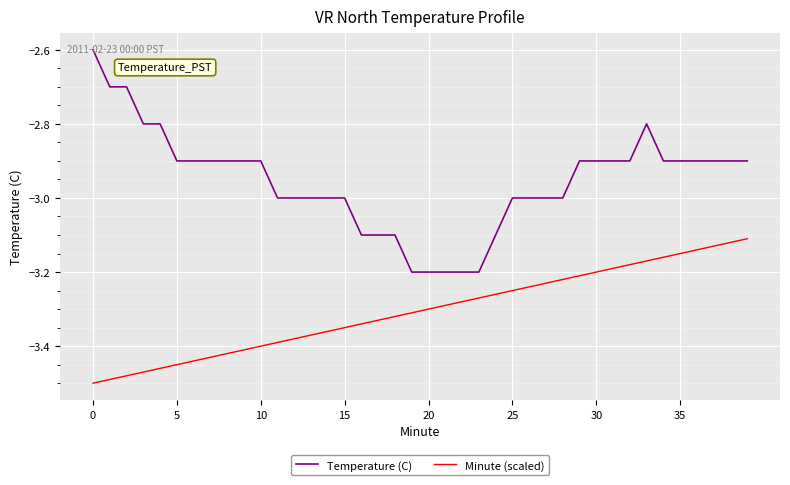

Which series has the widest spread of values?

Temperature (C)